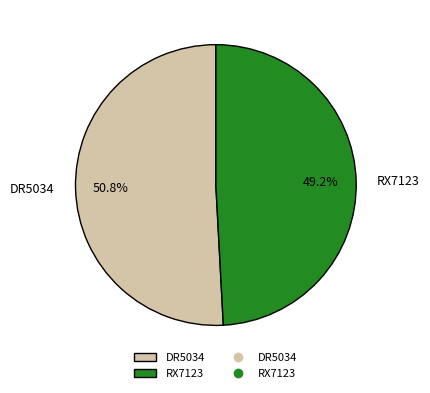

Does RX7123 represent more than half of the total?

No